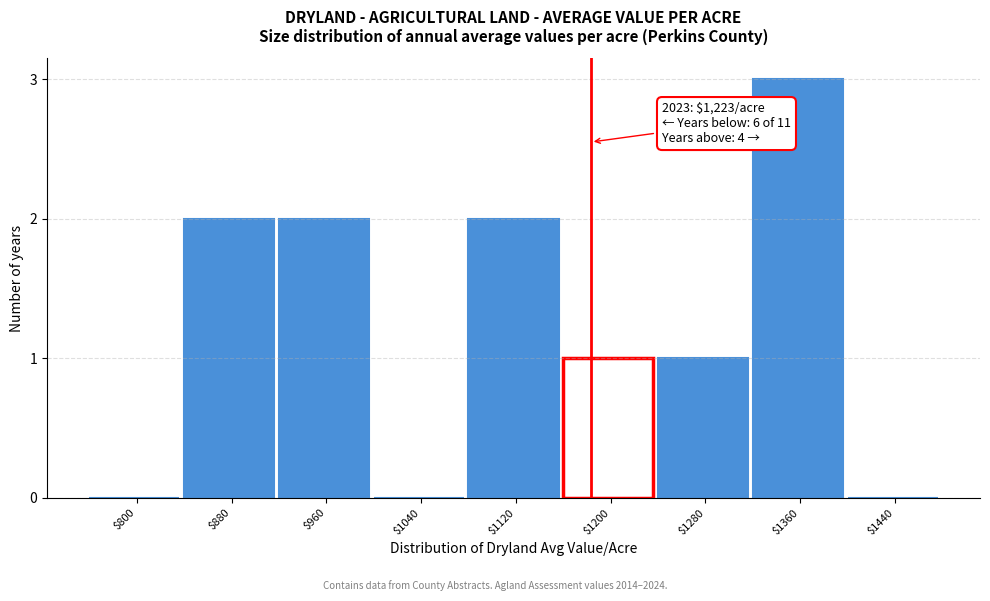

What is the greatest value displayed?

3